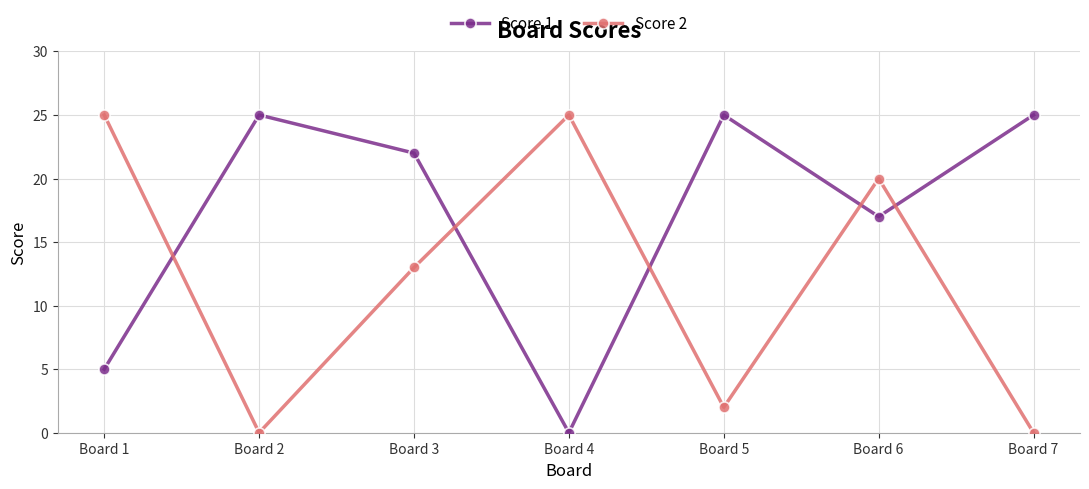

Does the chart have visible grid lines?

Yes